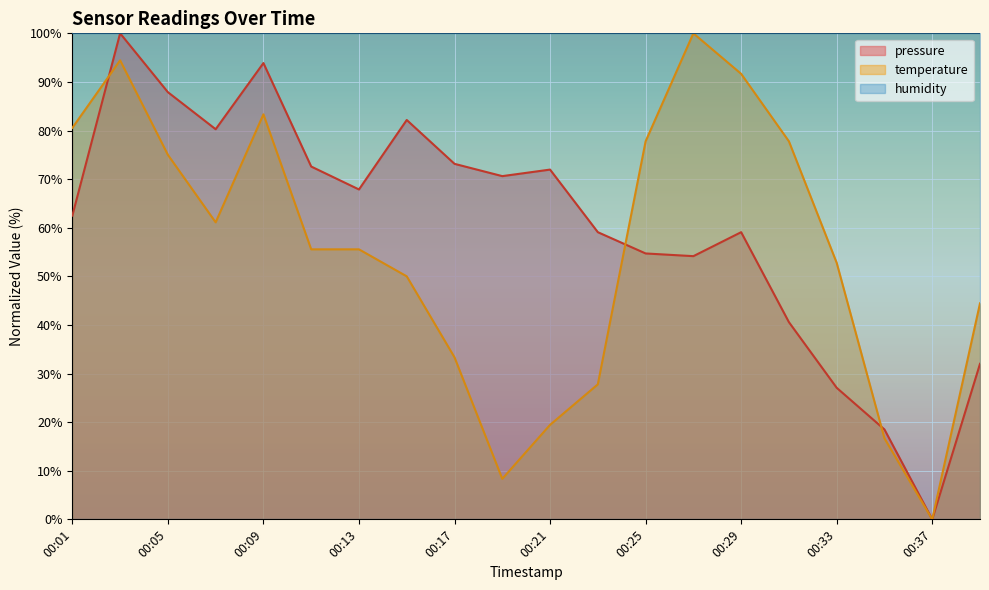

In temperature, how many points are lower than both neighbors (excluding endpoints)?

3